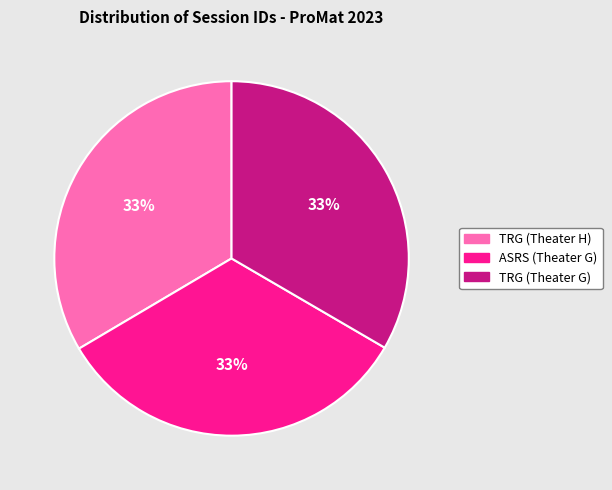

Do TRG (Theater G) and TRG (Theater H) together represent more than half of the pie?

Yes